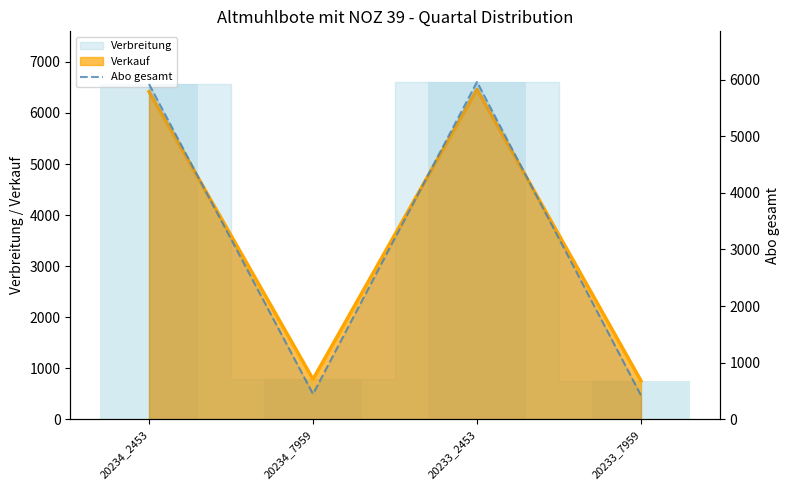

Count the number of categories in the chart.

4